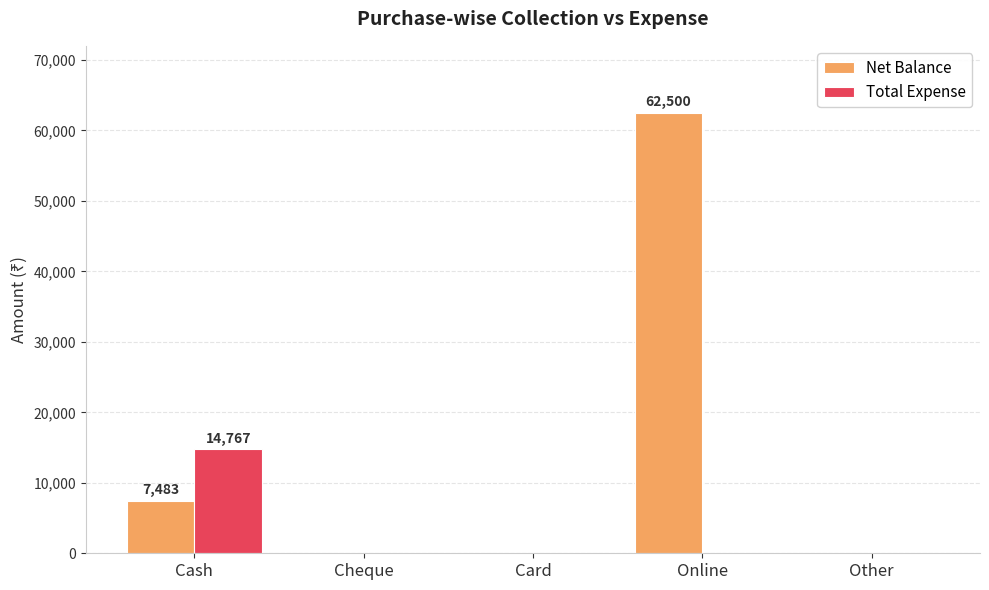

The Net Balance series shows 0 at Card. True or false?

True